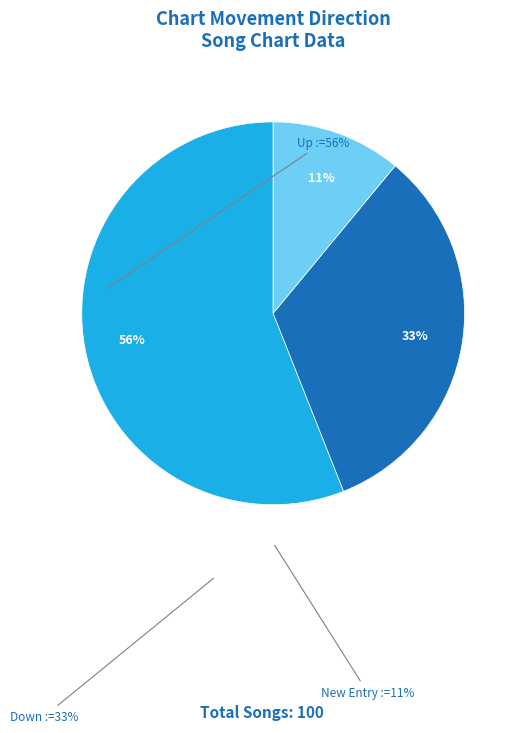

To the nearest percent, what is the difference between the largest and smallest slice percentages?

45%